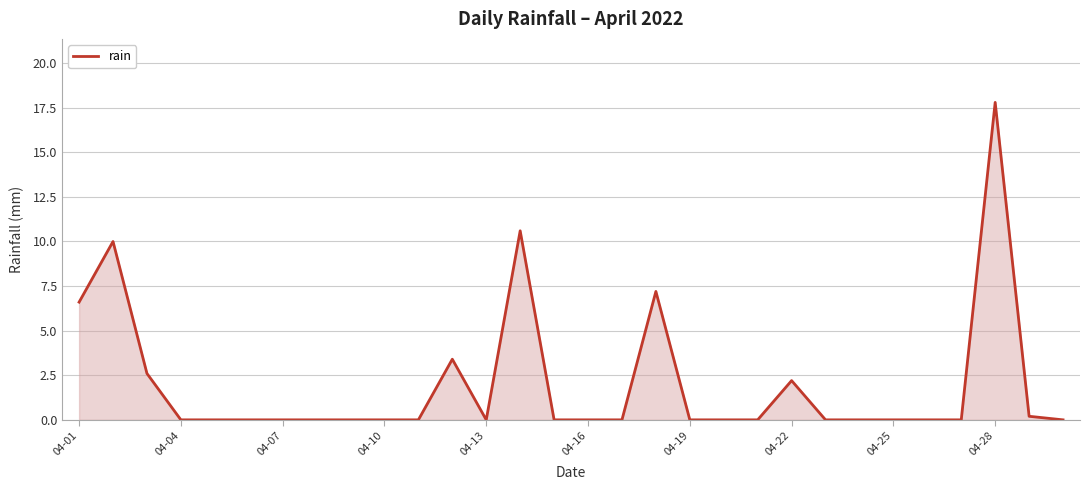

How many categories are shown in the chart?

30